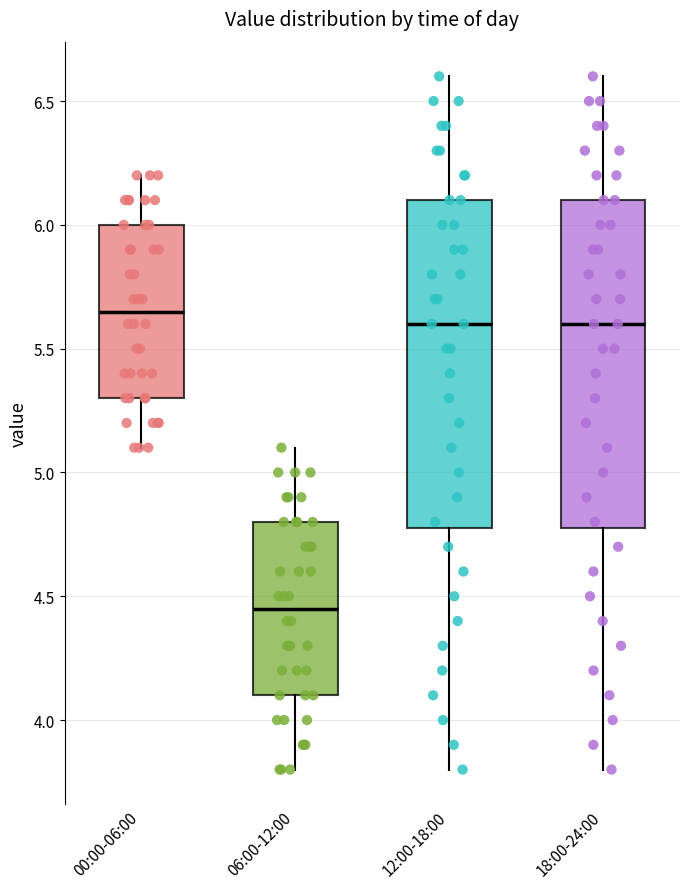

Where does the median line of the box for 06:00-12:00 sit on the y-axis? The values are not printed on the chart, so give them approximately, as read against the axis.

4.45